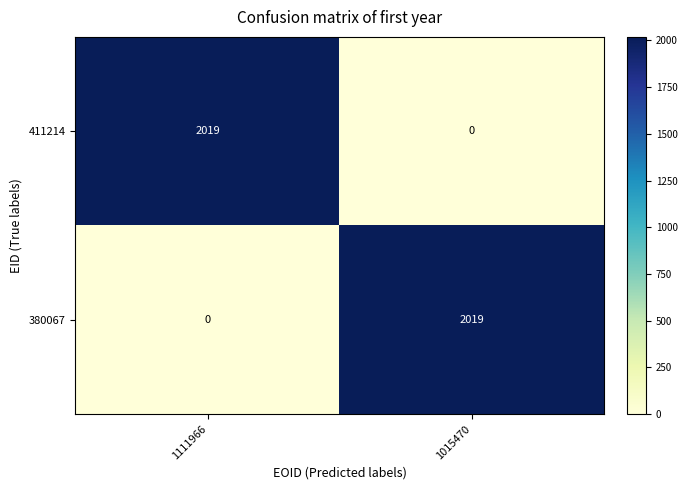

The 411214 series shows 2019 at 1111966. True or false?

True